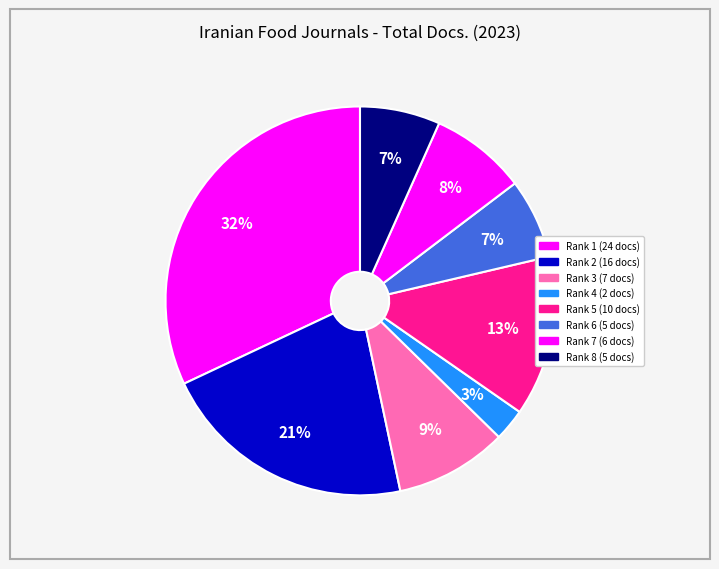

Count the number of slices in the pie.

8